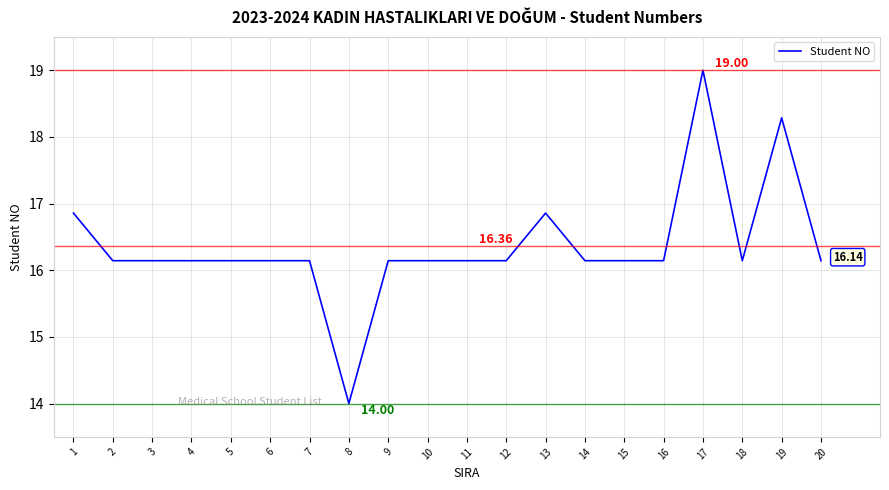

Reading right to left, list all the values displayed in this chart.

20=16.1	19=18.3	18=16.1	17=19.0	16=16.1	15=16.1	14=16.1	13=16.9	12=16.1	11=16.1	10=16.1	9=16.1	8=14.0	7=16.1	6=16.1	5=16.1	4=16.1	3=16.1	2=16.1	1=16.9